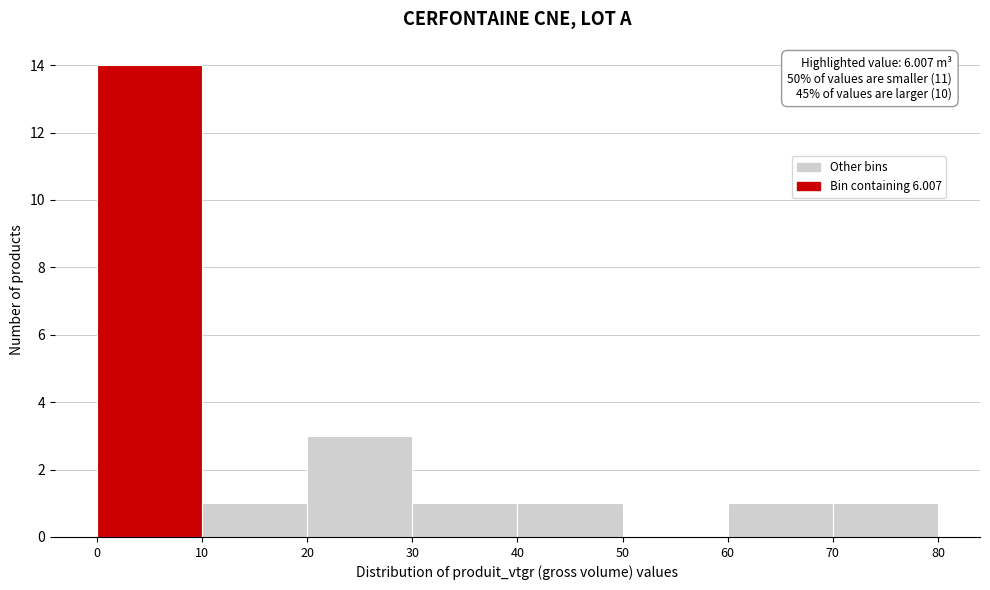

Which range on the x-axis has the tallest bar?

0 to 10